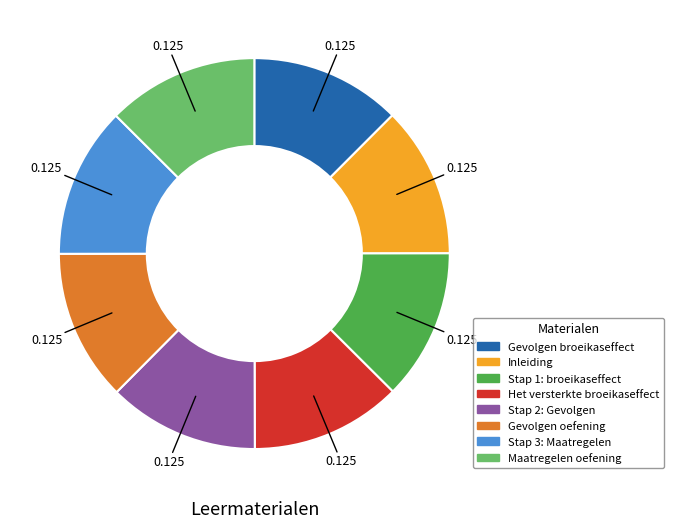

Approximately how many times larger is the value at Gevolgen oefening compared to Stap 3: Maatregelen?

1.0